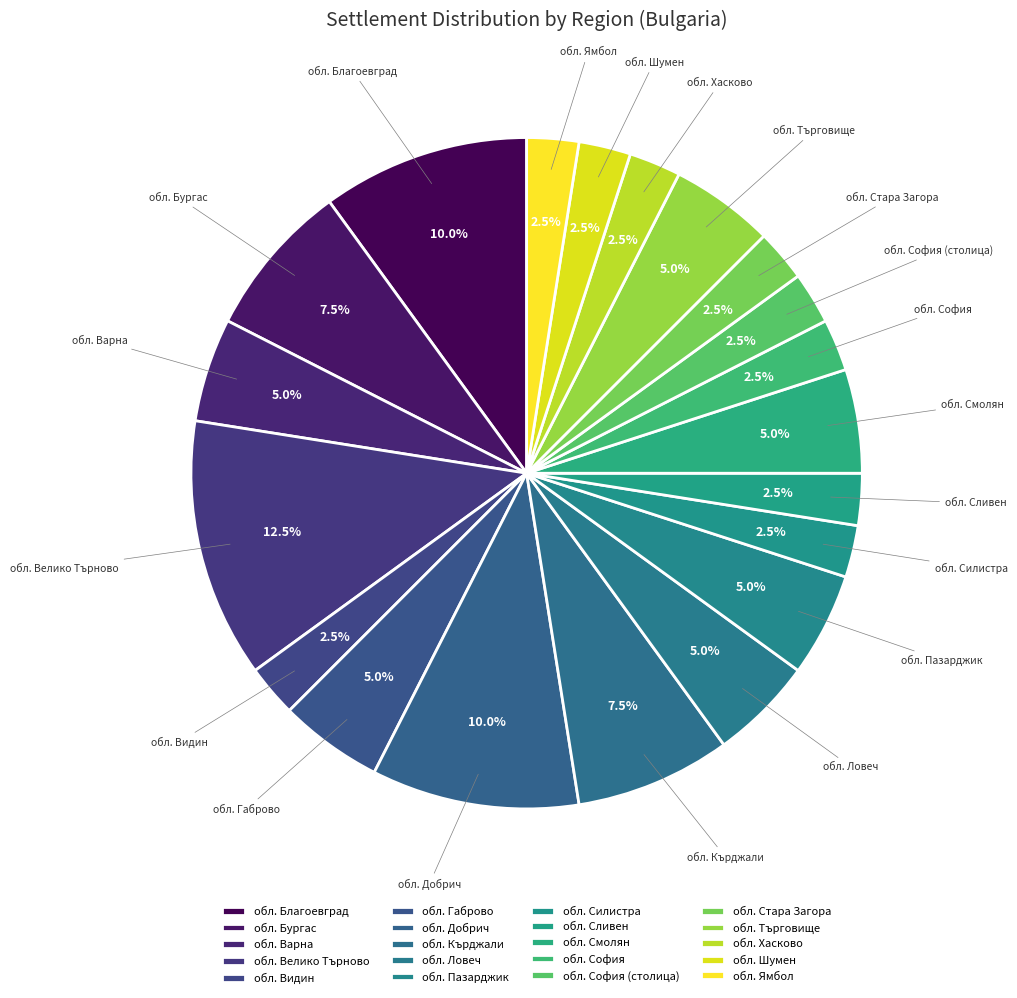

How many slices are in this pie chart?

20